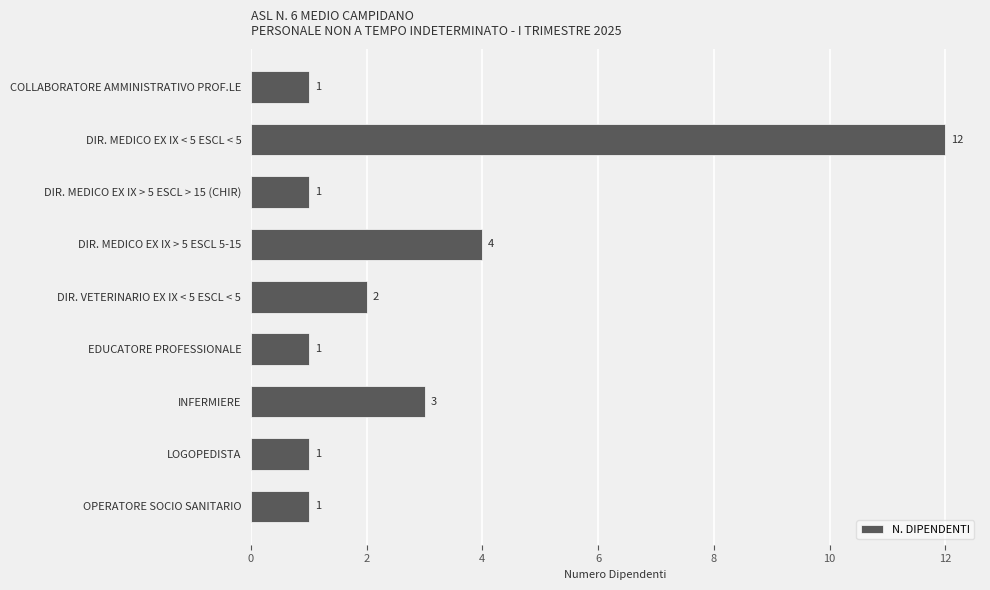

At which category does the chart reach its peak across all series?

DIR. MEDICO EX IX < 5 ESCL < 5